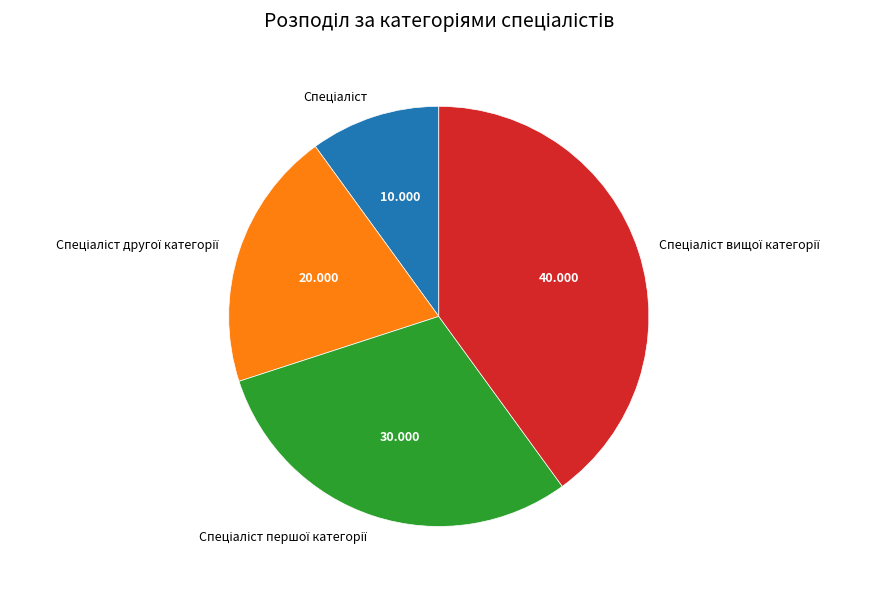

Is there any slice that represents more than half of the pie?

No